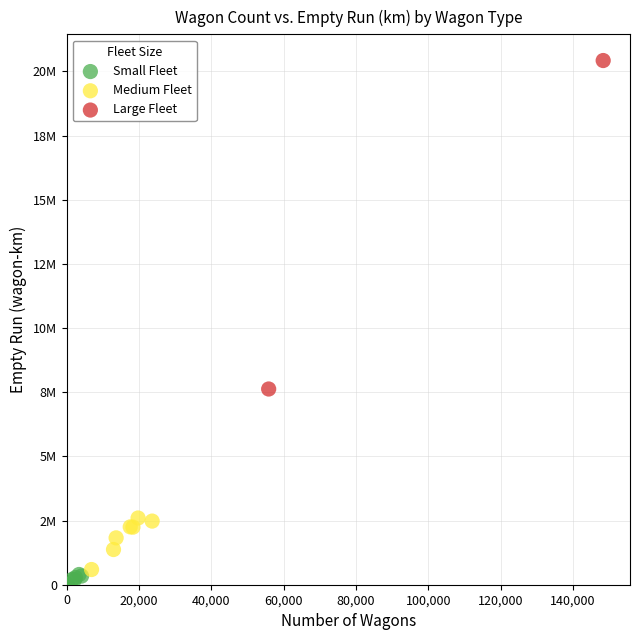

What are all the series names shown in the legend?

Small Fleet, Medium Fleet, Large Fleet